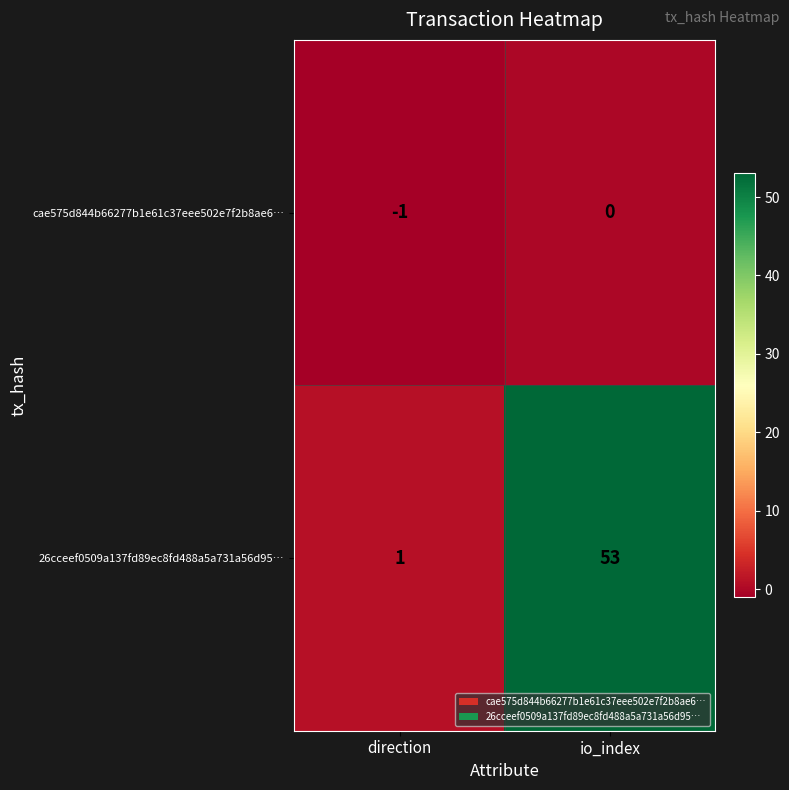

At which label does 26cceef0509a137fd89ec8fd488a5a731a56d95… reach its minimum?

direction